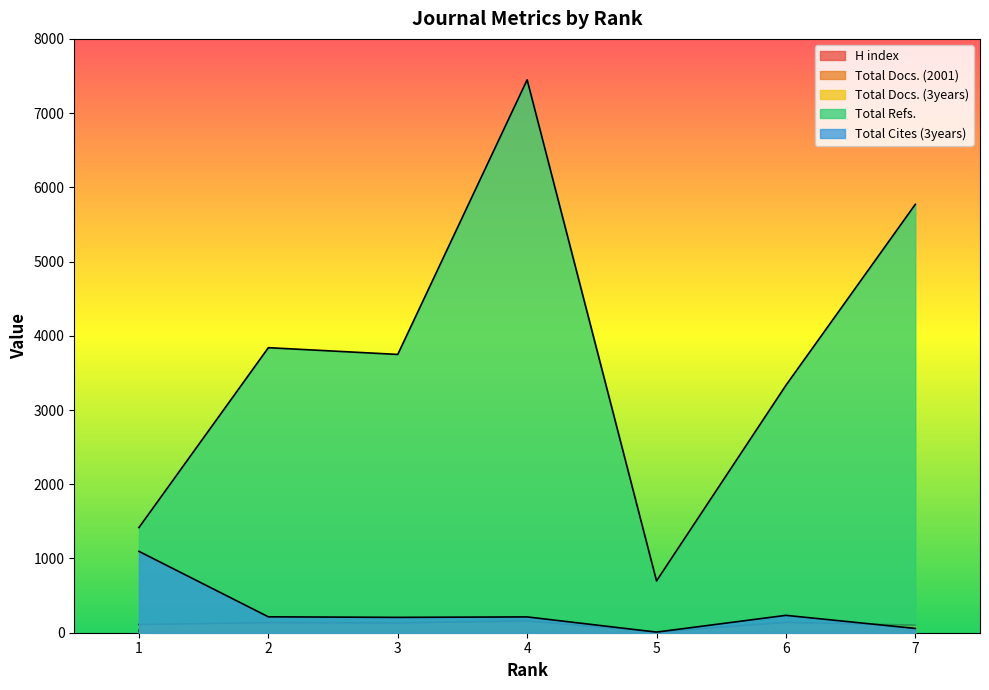

At 3, list the series in order from smallest to largest.

H index, Total Docs. (2001), Total Docs. (3years), Total Cites (3years), Total Refs.